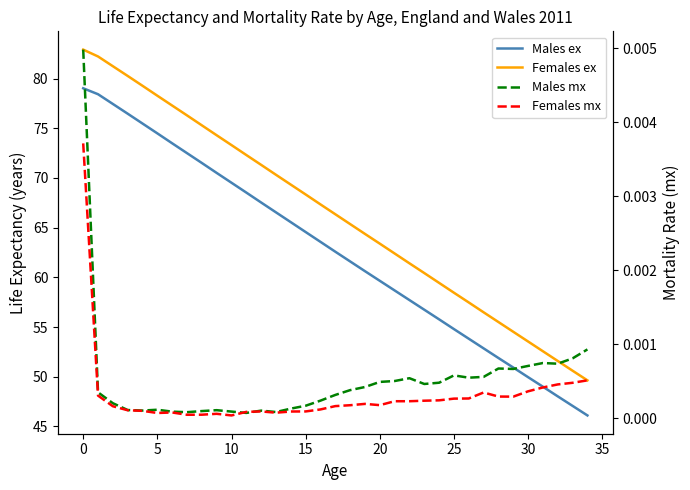

What is the label of the 3rd point from the right?

32